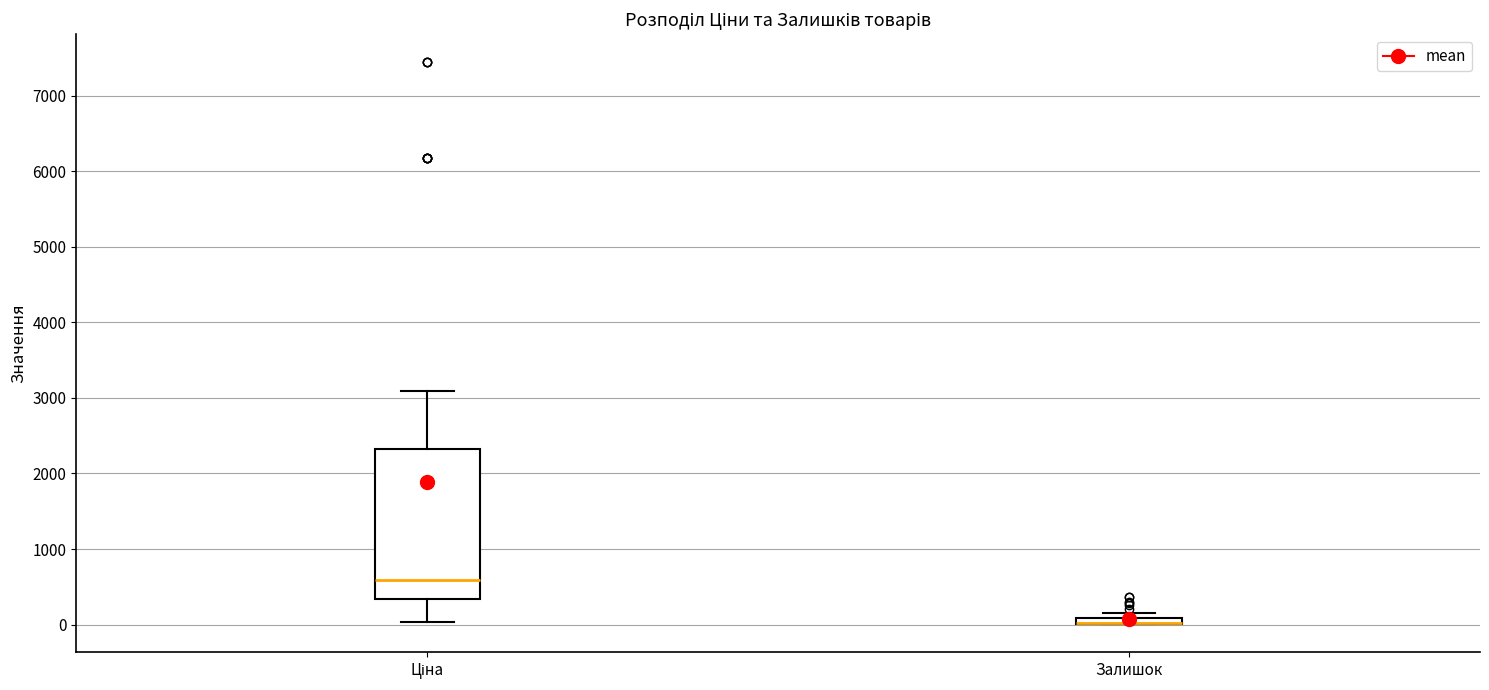

Where is the lower edge of the box for Залишок on the y-axis? The values are not printed on the chart, so give them approximately, as read against the axis.

0